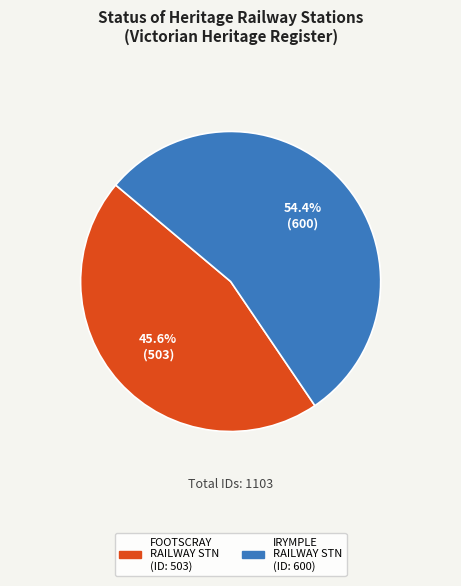

Is there a majority slice in this chart?

Yes